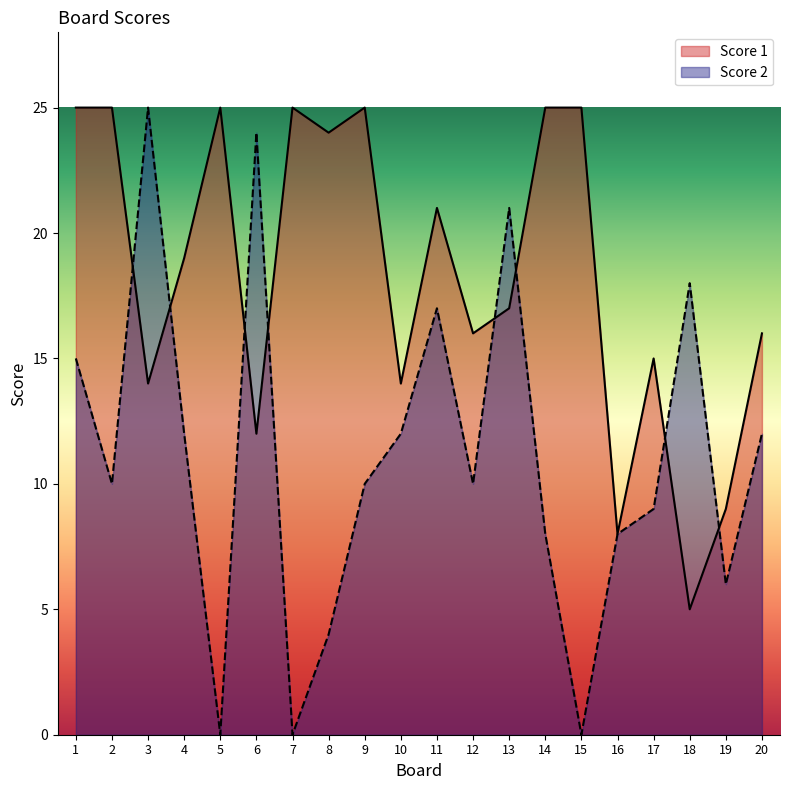

How many interior local valleys does the Score 1 series have?

7